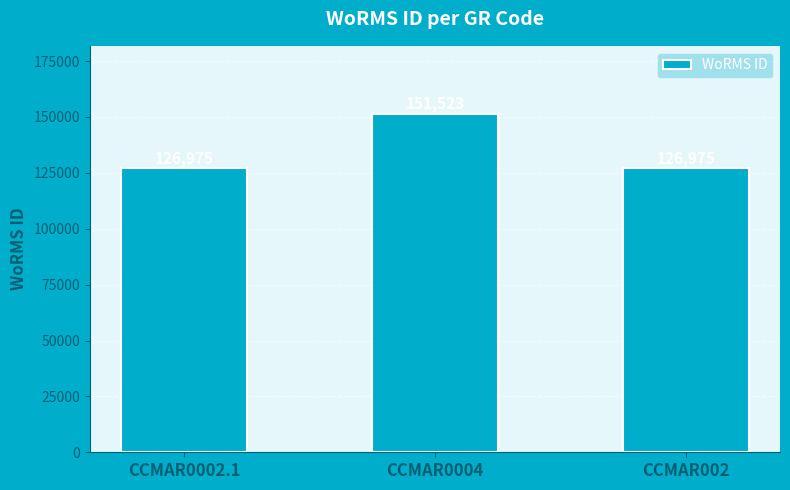

How many bars are there in total?

3